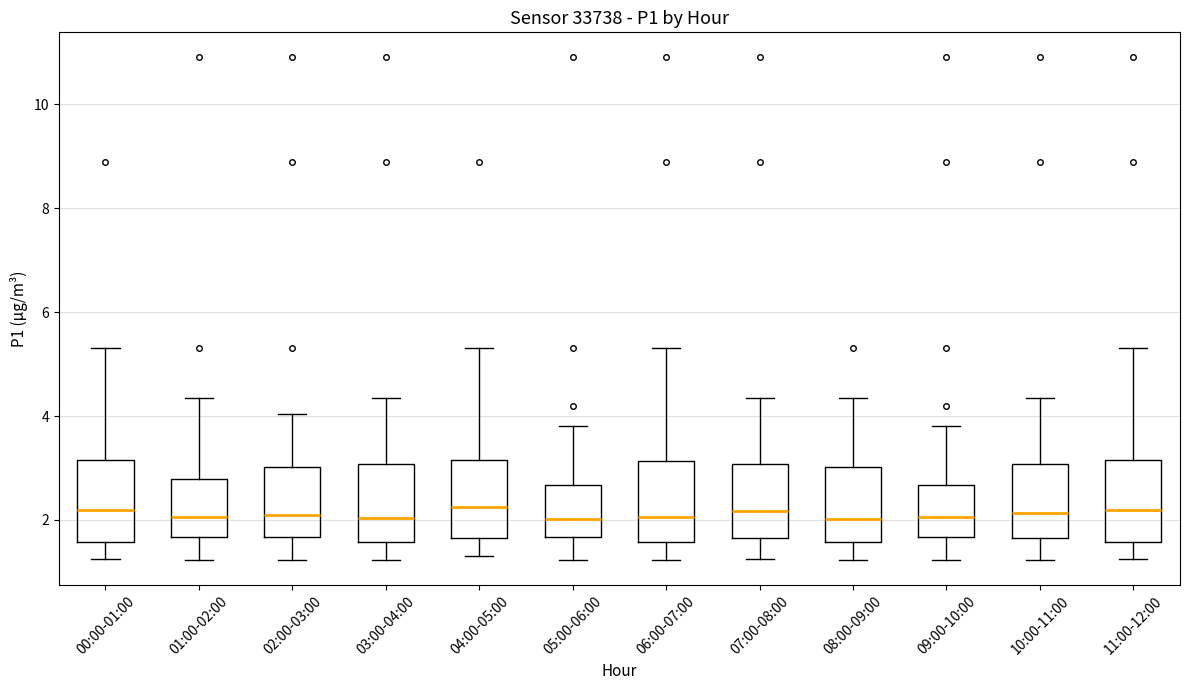

Reading left to right, read every box against the y-axis: the position of its median line, the range the box covers, and the ends of its whiskers. The values are not printed on the chart, so give them approximately, as read against the axis.

00:00-01:00: median 2.2, box 1.6 to 3.2, whiskers 1.2 to 5.4
01:00-02:00: median 2.0, box 1.6 to 2.8, whiskers 1.2 to 4.4
02:00-03:00: median 2.2, box 1.6 to 3.0, whiskers 1.2 to 4.0
03:00-04:00: median 2.0, box 1.6 to 3.0, whiskers 1.2 to 4.4
04:00-05:00: median 2.2, box 1.6 to 3.2, whiskers 1.4 to 5.4
05:00-06:00: median 2.0, box 1.6 to 2.6, whiskers 1.2 to 3.8
06:00-07:00: median 2.0, box 1.6 to 3.2, whiskers 1.2 to 5.4
07:00-08:00: median 2.2, box 1.6 to 3.0, whiskers 1.2 to 4.4
08:00-09:00: median 2.0, box 1.6 to 3.0, whiskers 1.2 to 4.4
09:00-10:00: median 2.0, box 1.6 to 2.6, whiskers 1.2 to 3.8
10:00-11:00: median 2.2, box 1.6 to 3.0, whiskers 1.2 to 4.4
11:00-12:00: median 2.2, box 1.6 to 3.2, whiskers 1.2 to 5.4